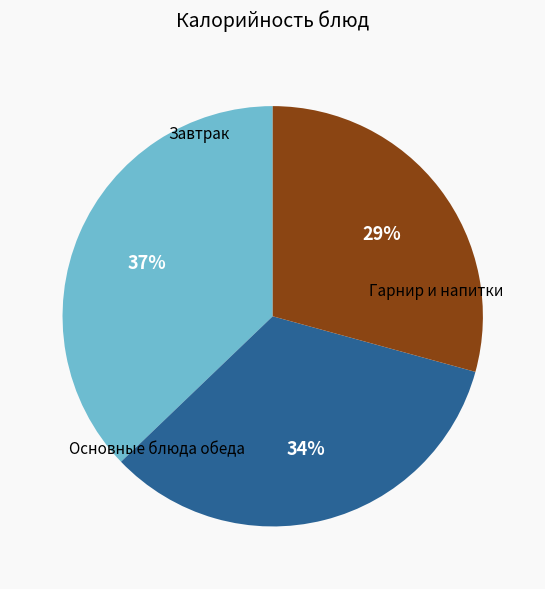

To the nearest percent, what is the difference between the largest and smallest slice percentages?

8%